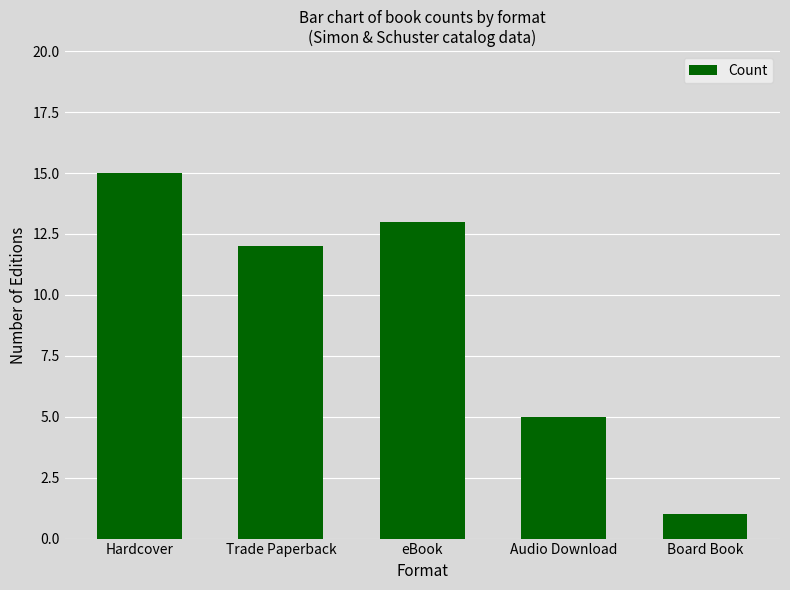

What is the difference between the second highest and second lowest values?

8